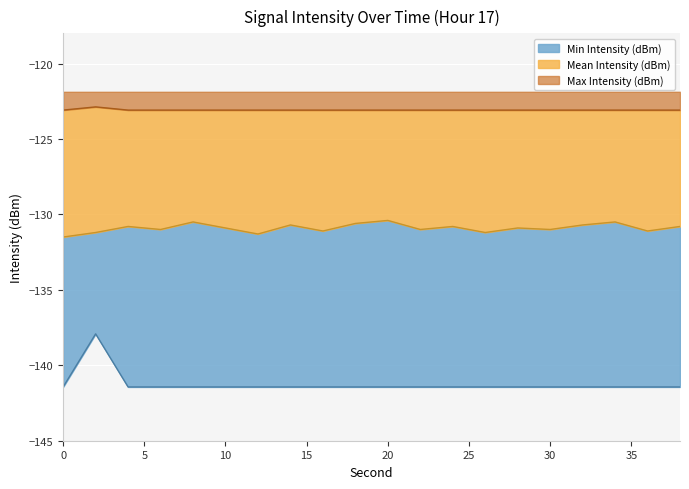

What is the minimum value shown in the chart?

-141.4